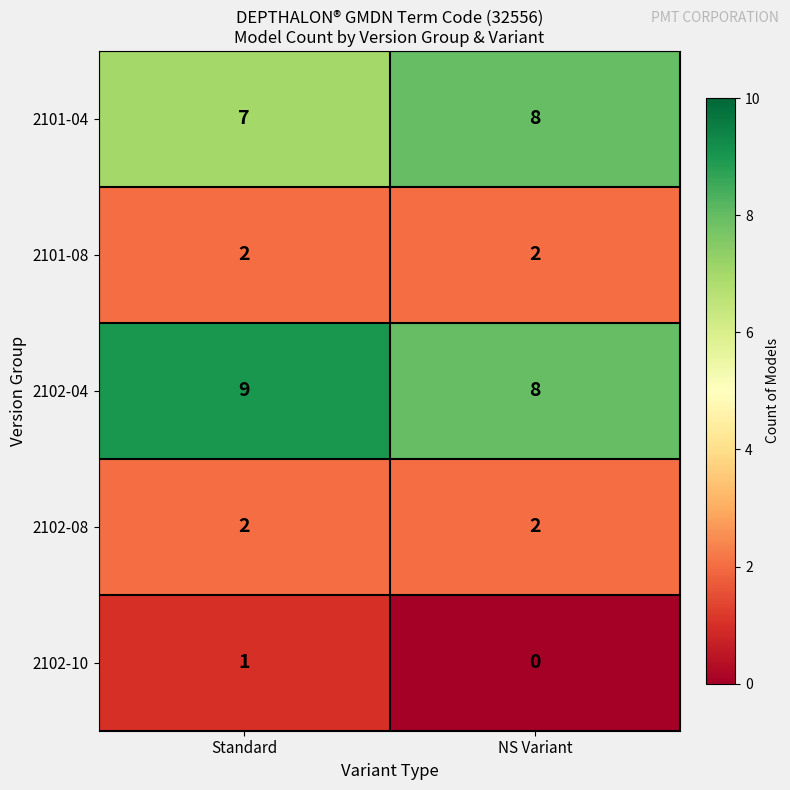

Which category has the highest value in the 2101-04 series?

NS Variant